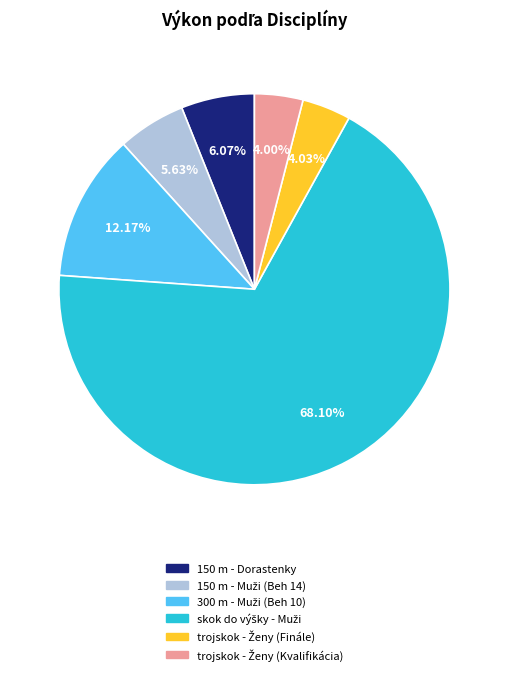

True or false: skok do výšky - Muži accounts for 68% of the total.

True